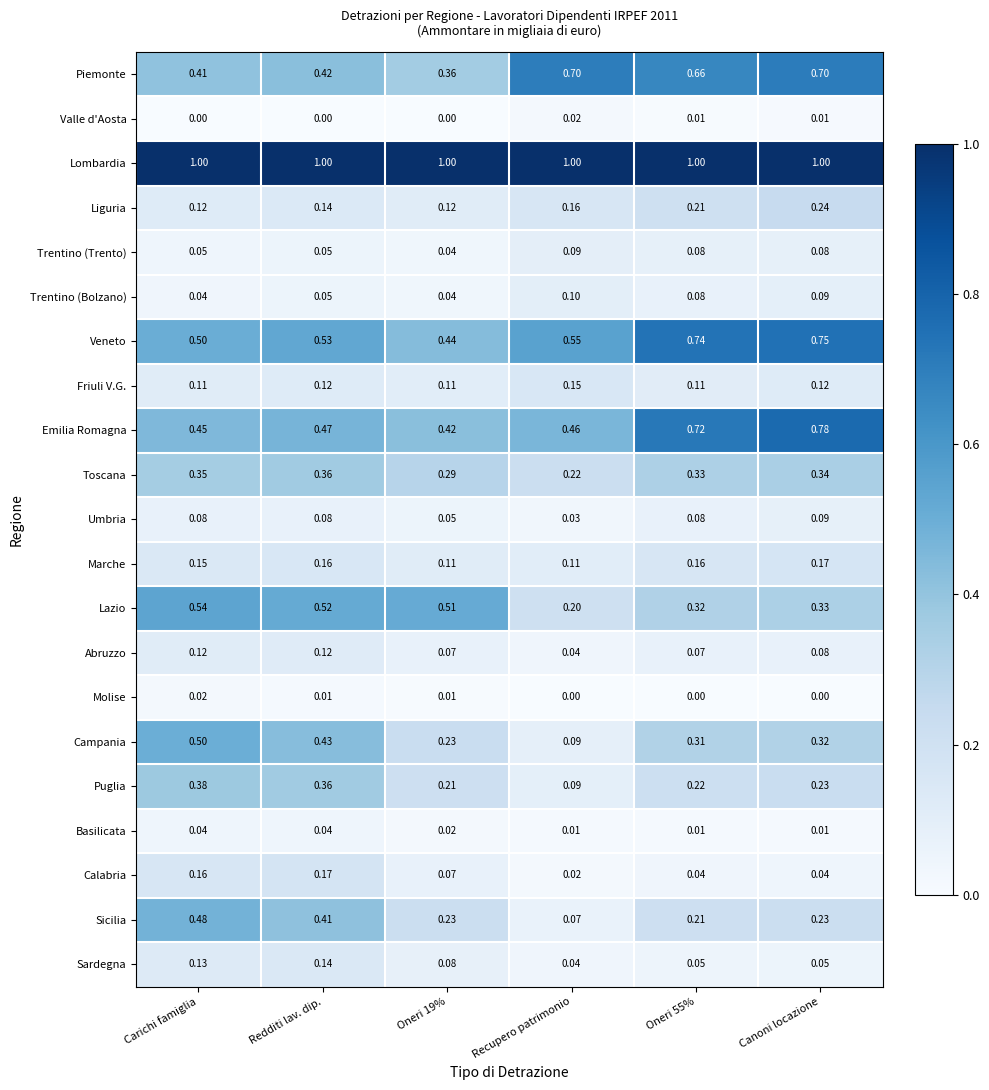

At which category is the sum across all series the highest?

Canoni locazione